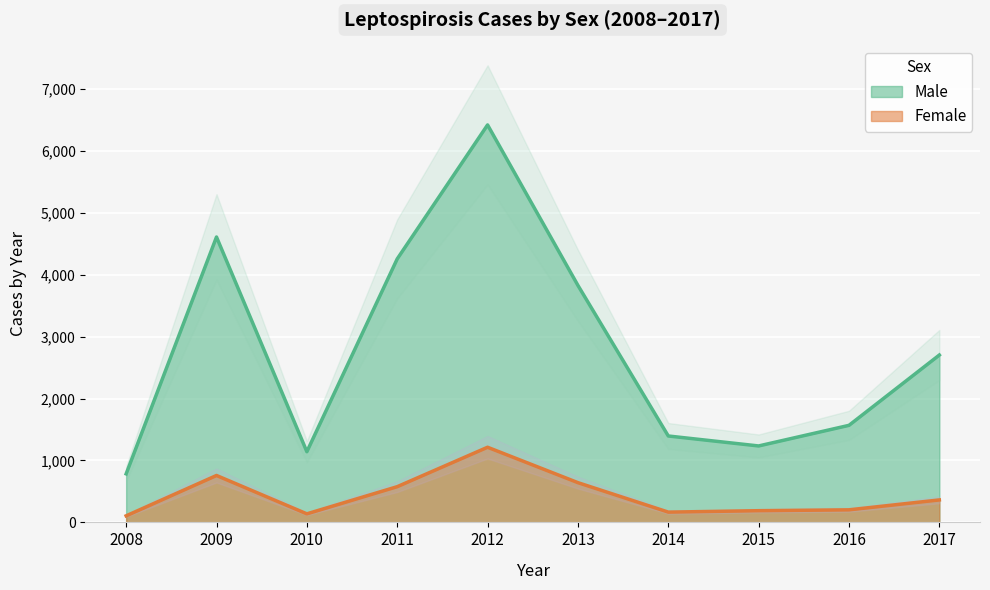

The value of Male at 2016 is 1568. True or false?

True